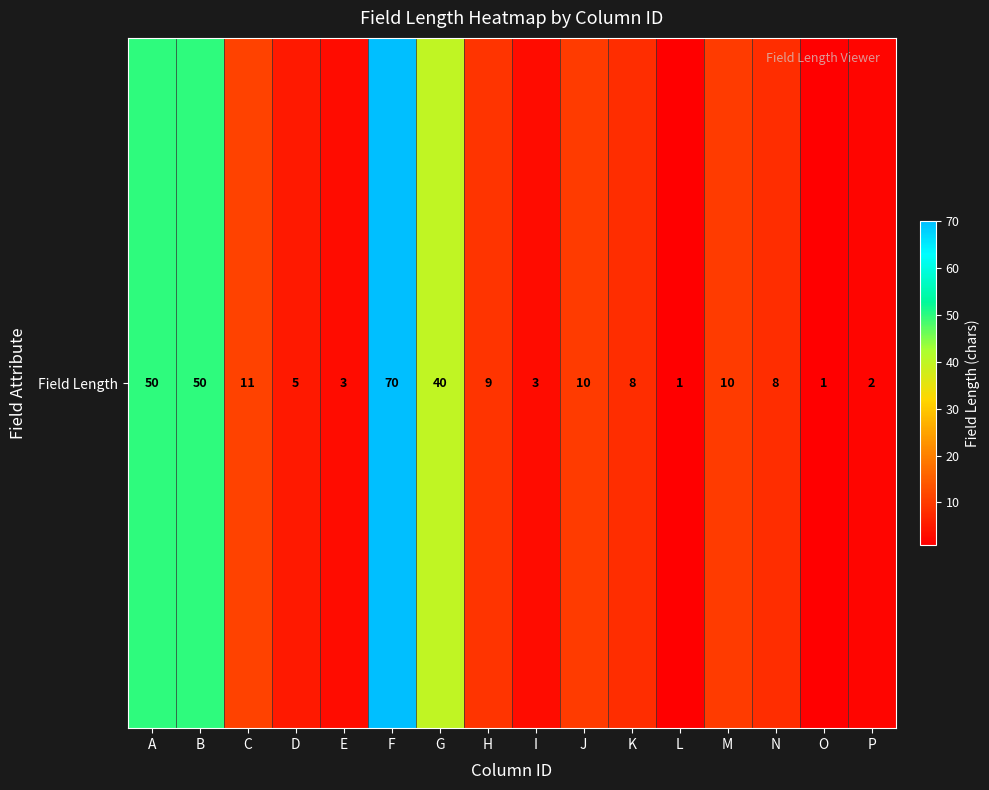

At which label does the data first exceed 9?

A